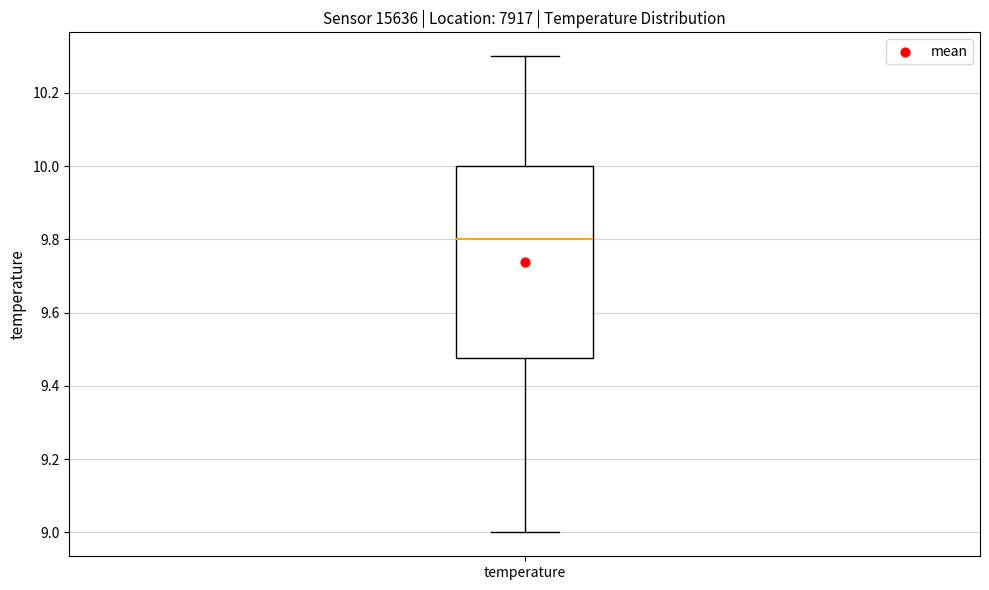

Read this box plot against the y-axis: the position of the median line, the range covered by the box, and the ends of both whiskers. The values are not printed on the chart, so give them approximately, as read against the axis.

median 9.80, box 9.48 to 10.00, whiskers 9.00 to 10.30